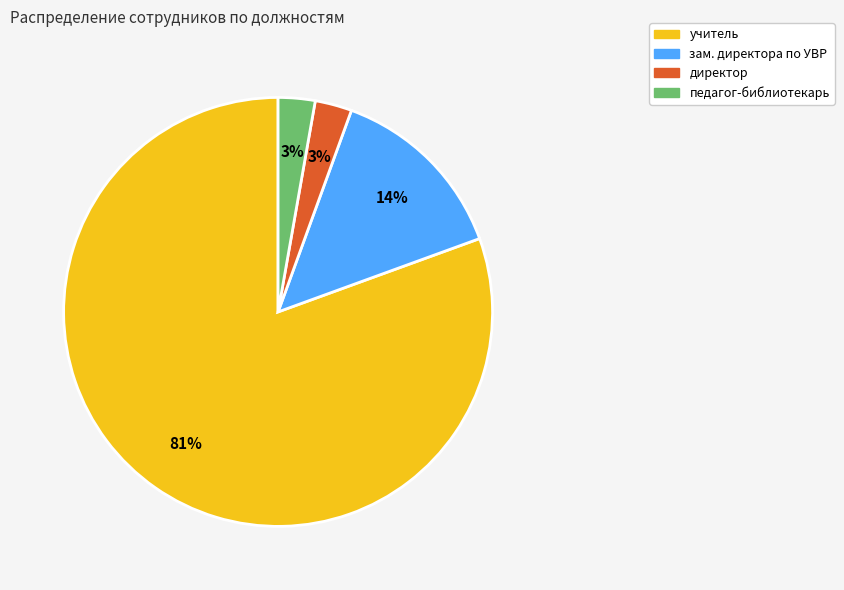

Does any single category account for the majority?

Yes